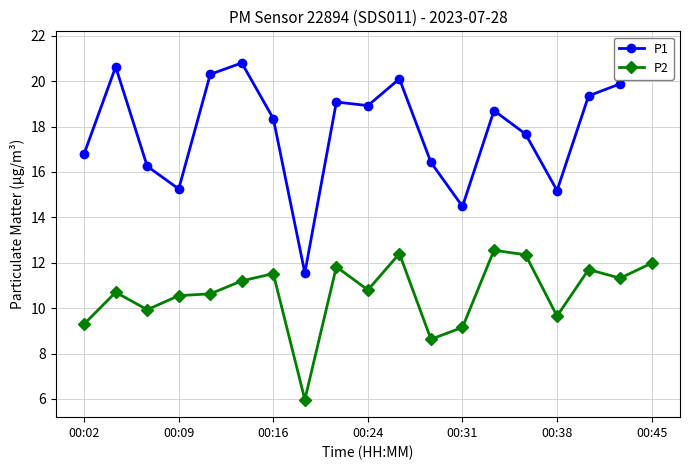

True or false: P2 has more than 1 interior local peaks.

True